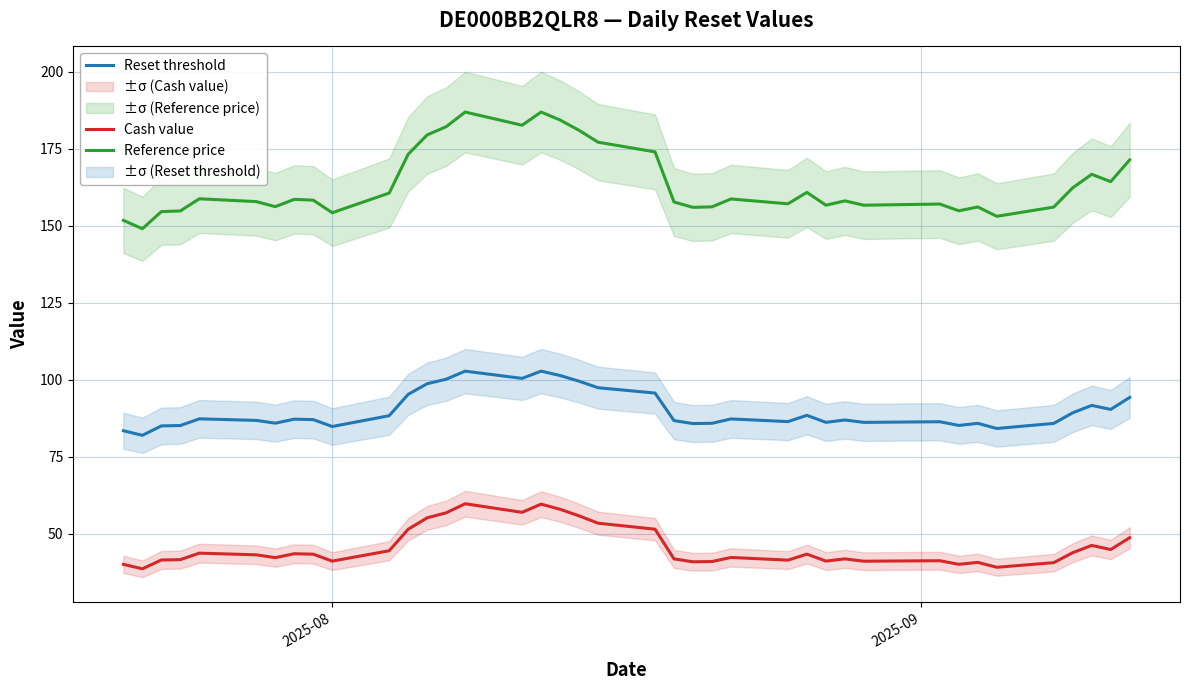

List the series in order of their overall mean, highest first.

Reference price, Reset threshold, Cash value